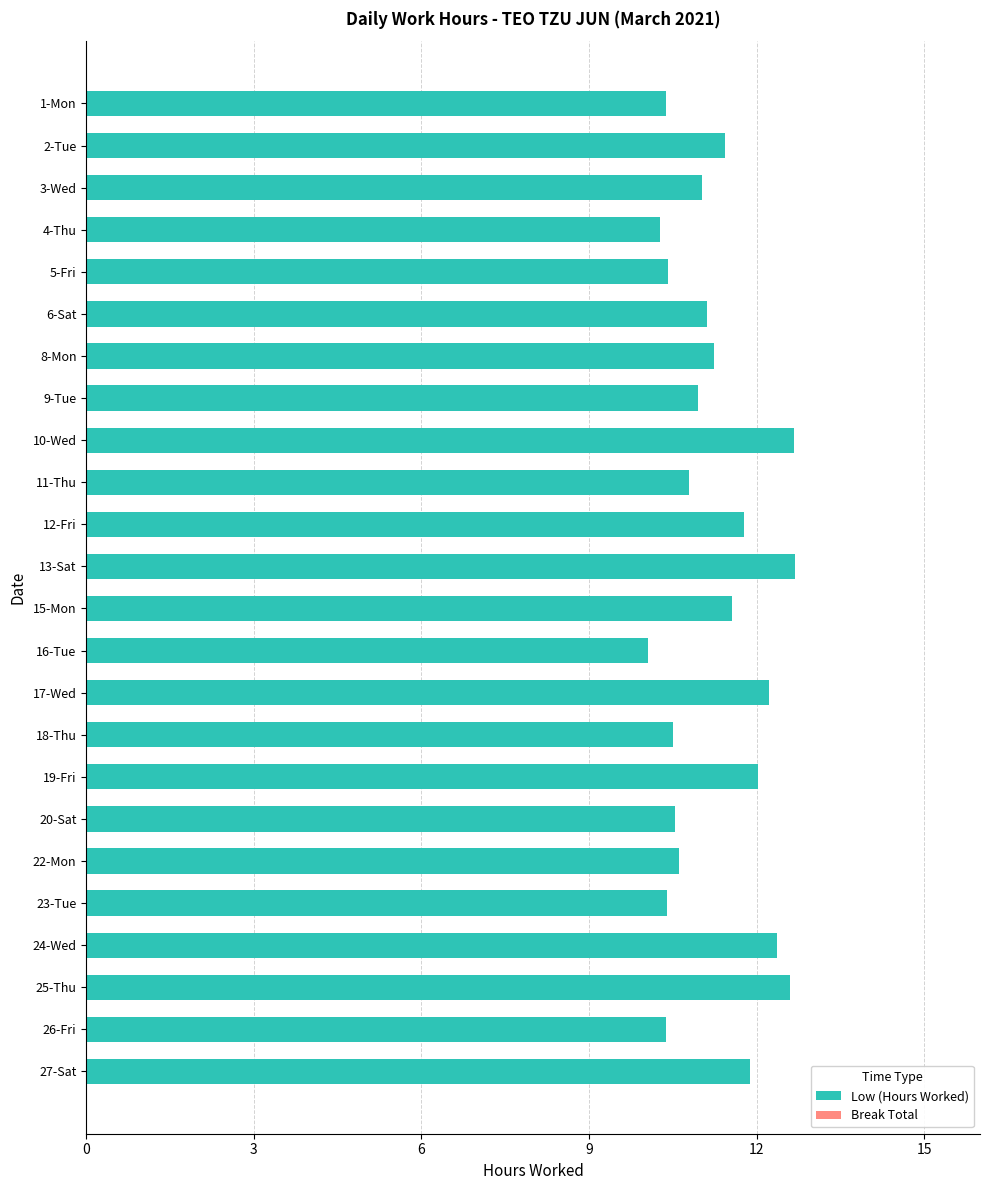

Between 27-Sat and 10-Wed, which is larger?

10-Wed